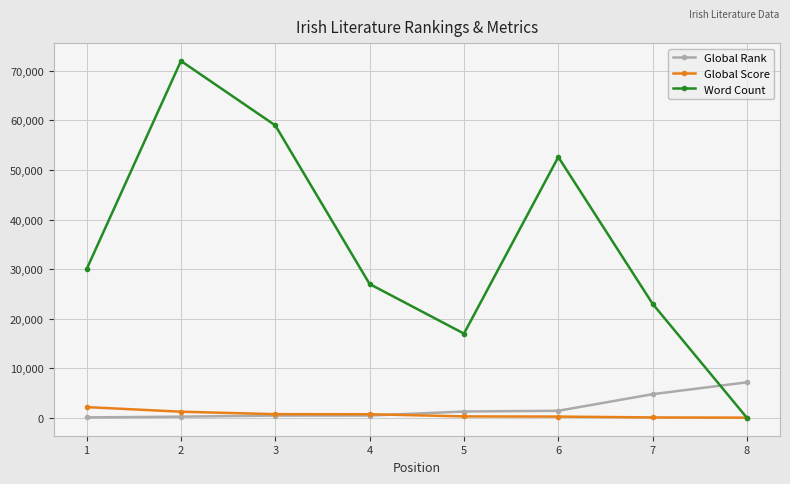

What is the approximate value of Global Score at 7?

87